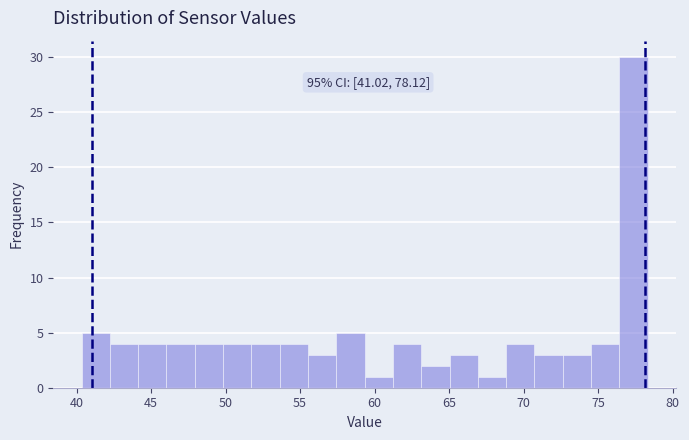

Around what value on the x-axis is the tallest bar? Give the approximate position of its centre, as read against the axis.

77.5